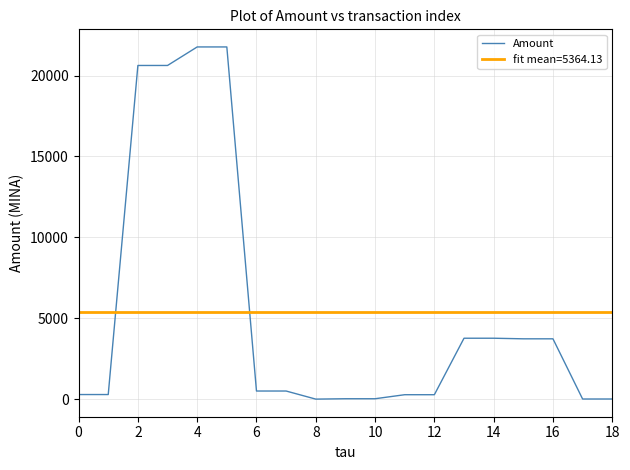

Rank the series by their maximum value, from lowest to highest.

fit mean=5364.13, Amount